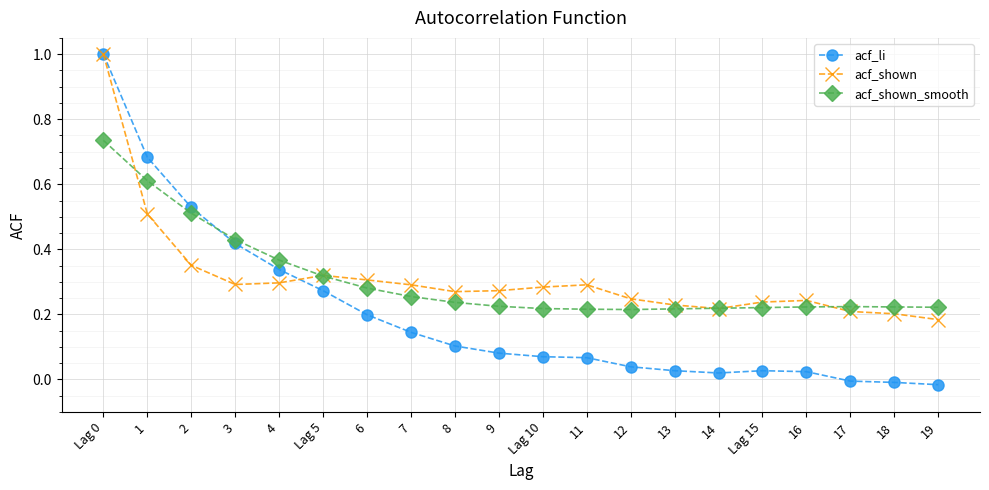

Which series changed the most between 1 and 8?

acf_li